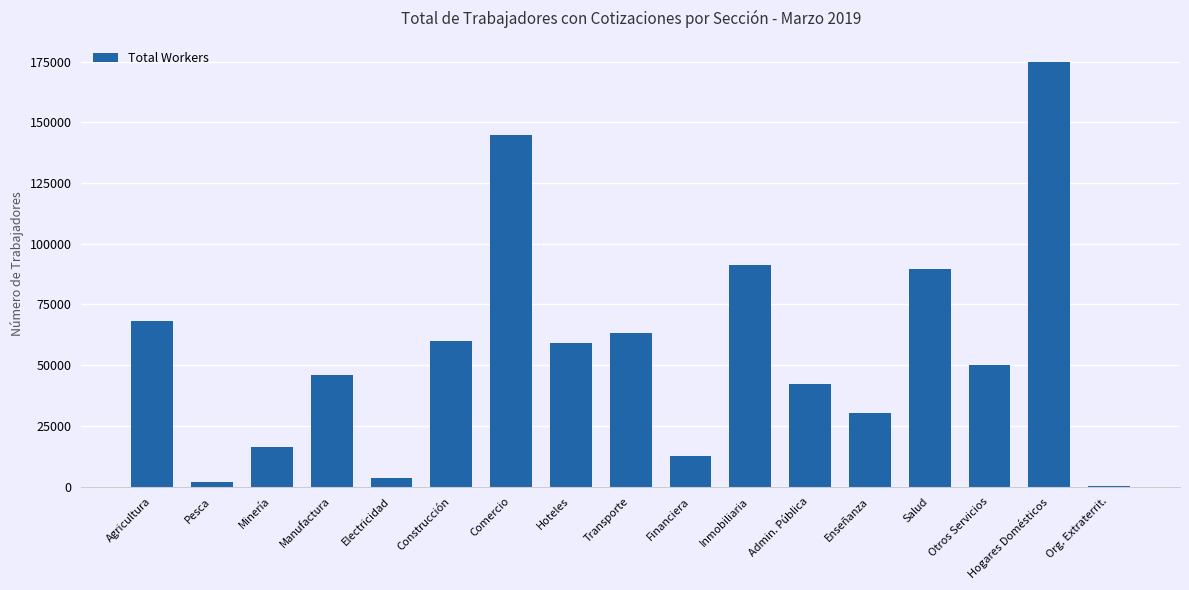

What is the sum of all values?

954740